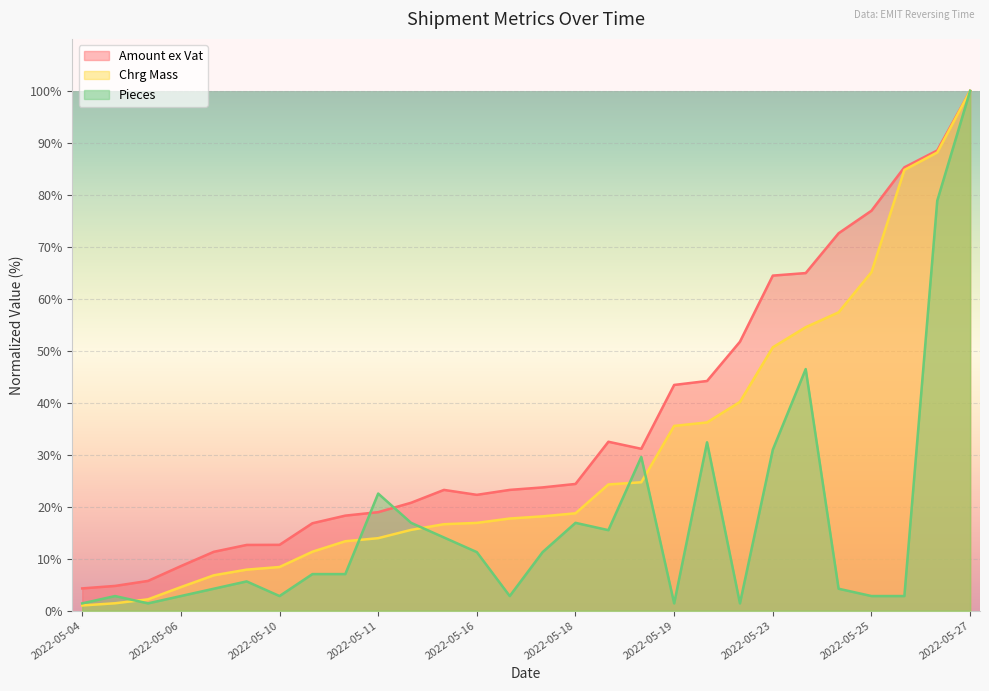

What is the value of the Chrg Mass point at the 12th from the left?

16.6